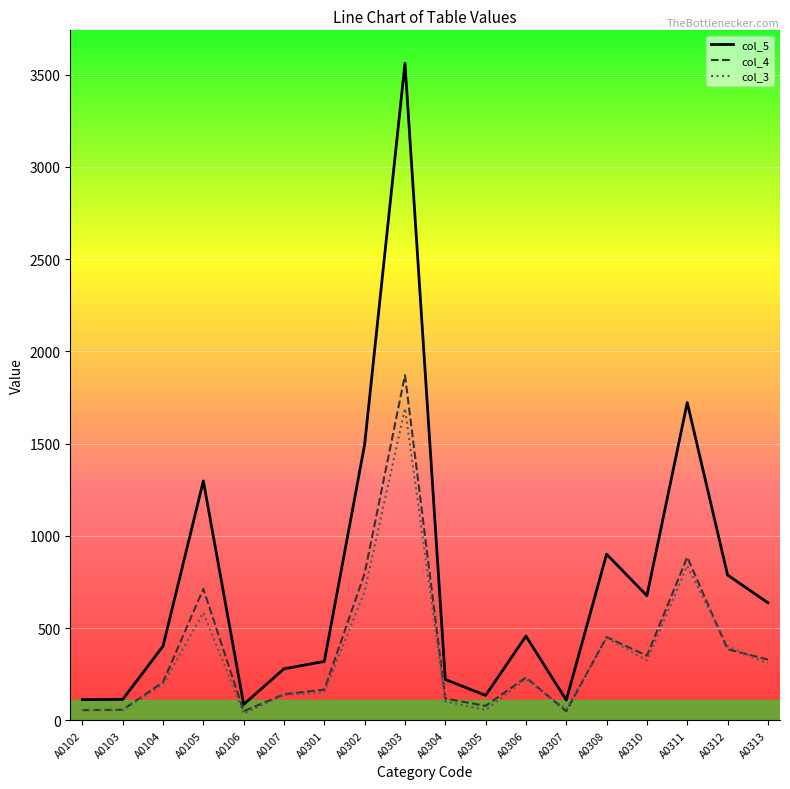

The value of col_3 at A0306 is 224. True or false?

True